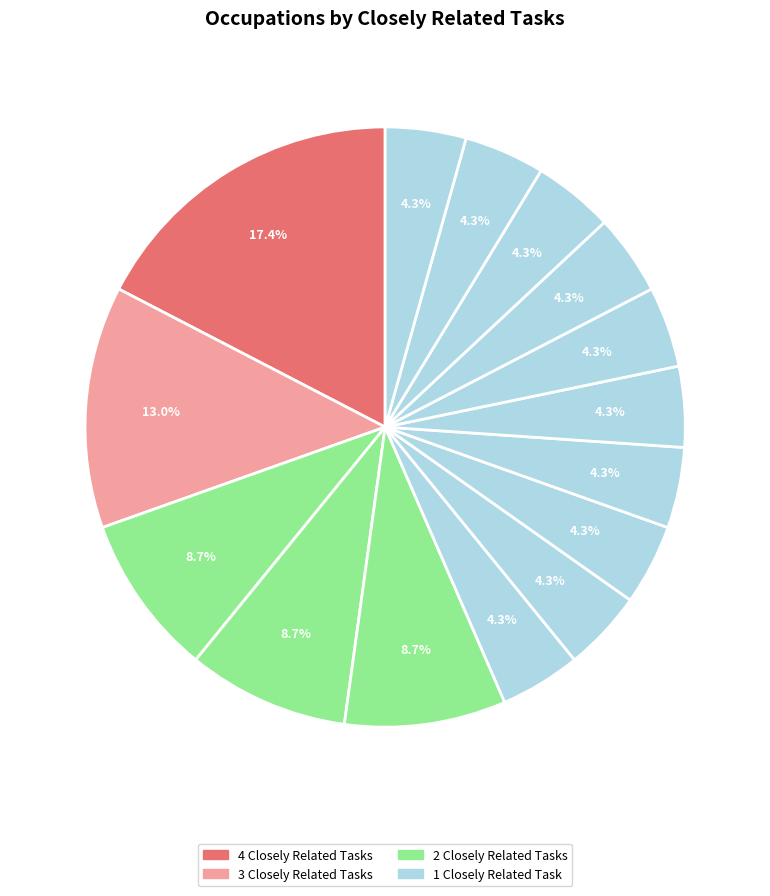

How many segments does this pie chart have?

15